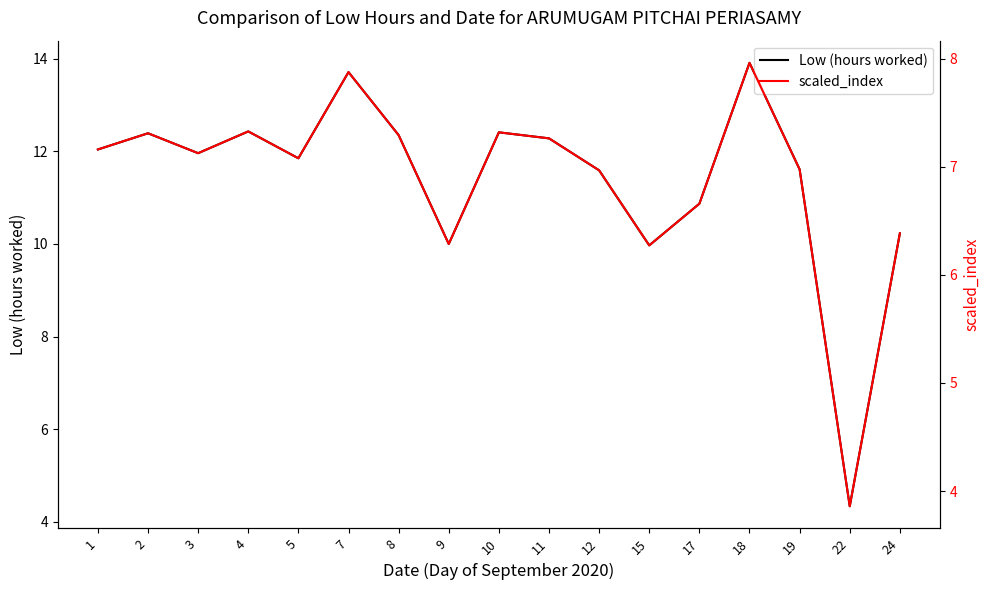

What is the difference between the maximum and second lowest values in the scaled_index series?

1.7